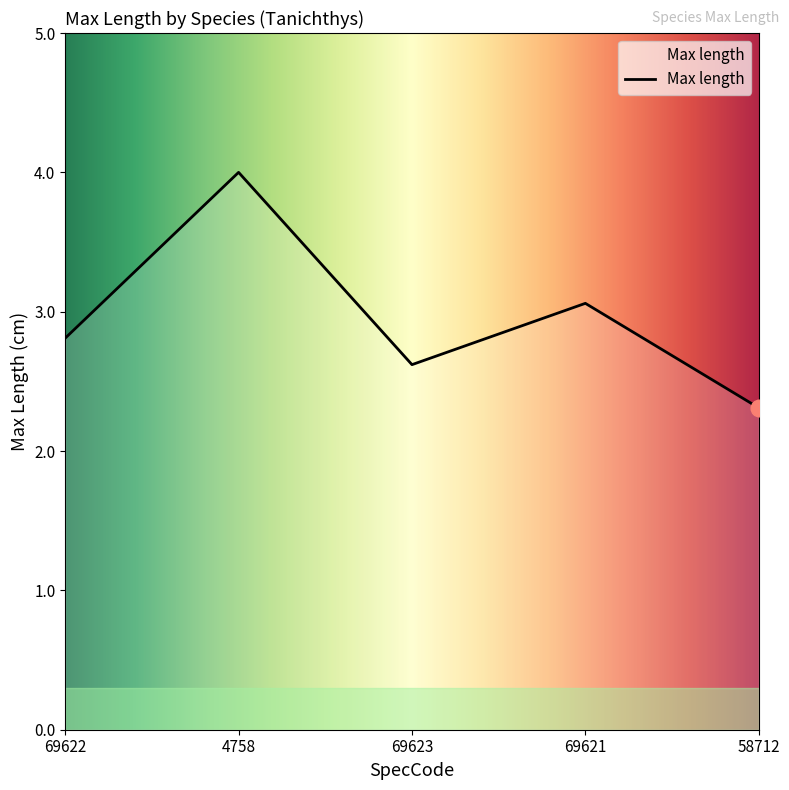

Read the value at 58712.

2.3